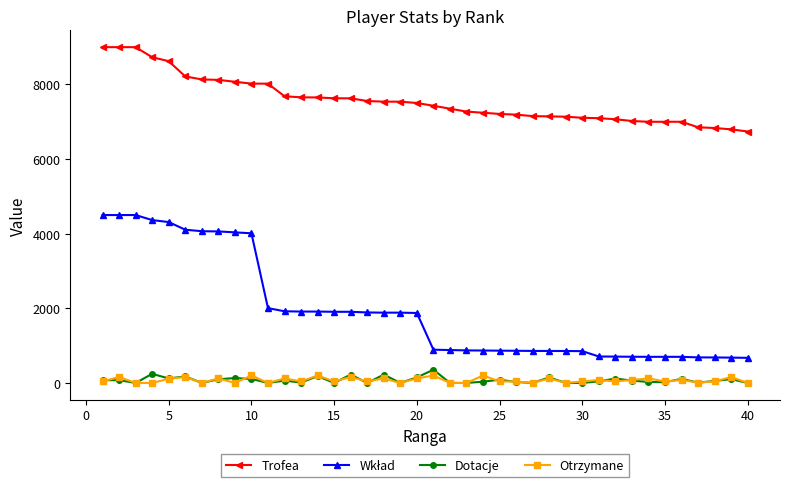

What is the difference between the maximum and second lowest values in the Trofea series?

2203